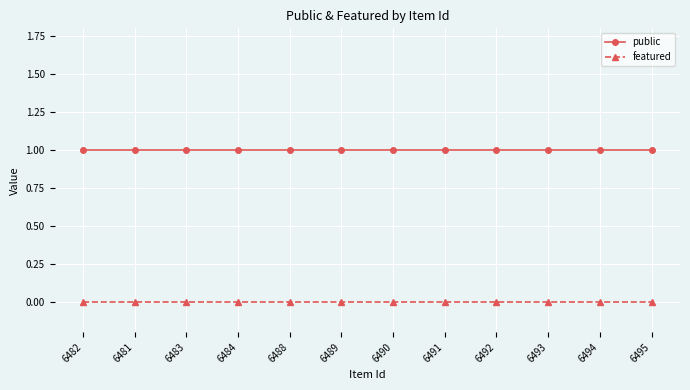

Reading right to left, extract all data points from this chart.

public: 6495=1	6494=1	6493=1	6492=1	6491=1	6490=1	6489=1	6488=1	6484=1	6483=1	6481=1	6482=1
featured: 6495=0	6494=0	6493=0	6492=0	6491=0	6490=0	6489=0	6488=0	6484=0	6483=0	6481=0	6482=0